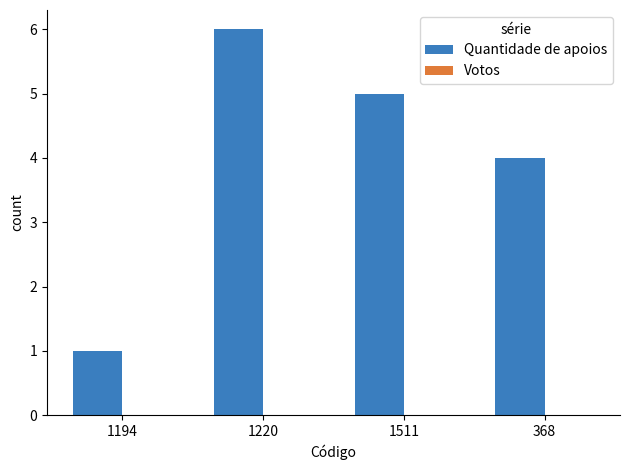

Rank the categories by value from highest to lowest.

1220, 1511, 368, 1194